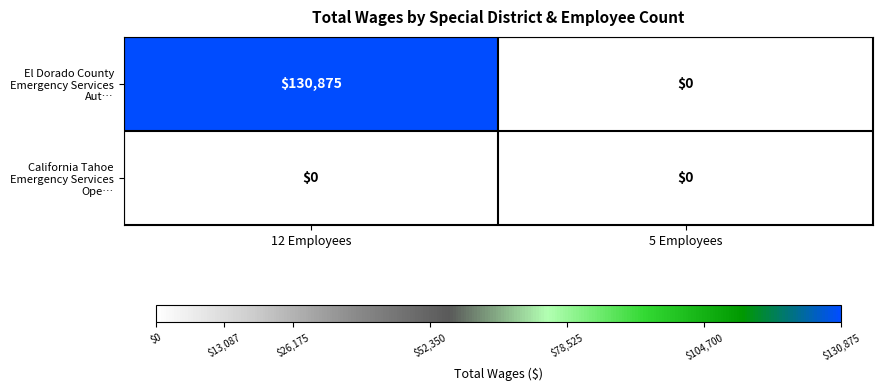

At how many categories does at least one series exceed 83528?

1